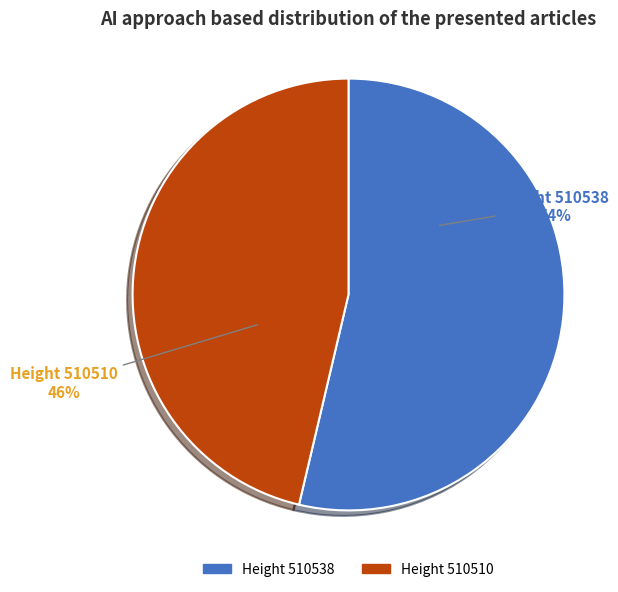

To the nearest percent, what is the average slice percentage?

50%